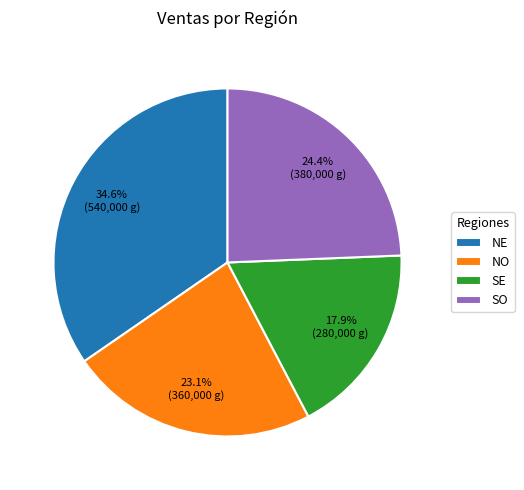

What portion of the pie excludes SO?

75.6%